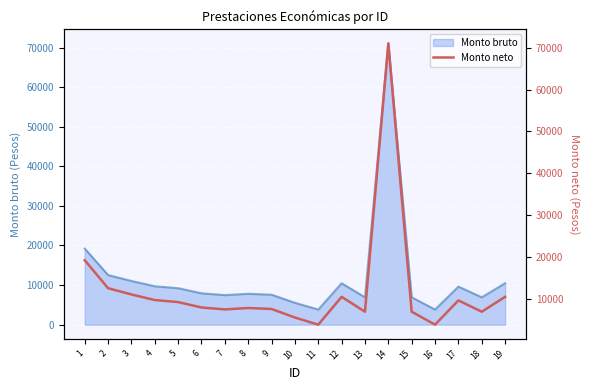

Reading right to left, list all the values displayed in this chart.

10469	6917	9617	3822	6917	71056	6917	10469	3822	5527	7570	7803	7465	7928	9218	9702	11040	12535	19222